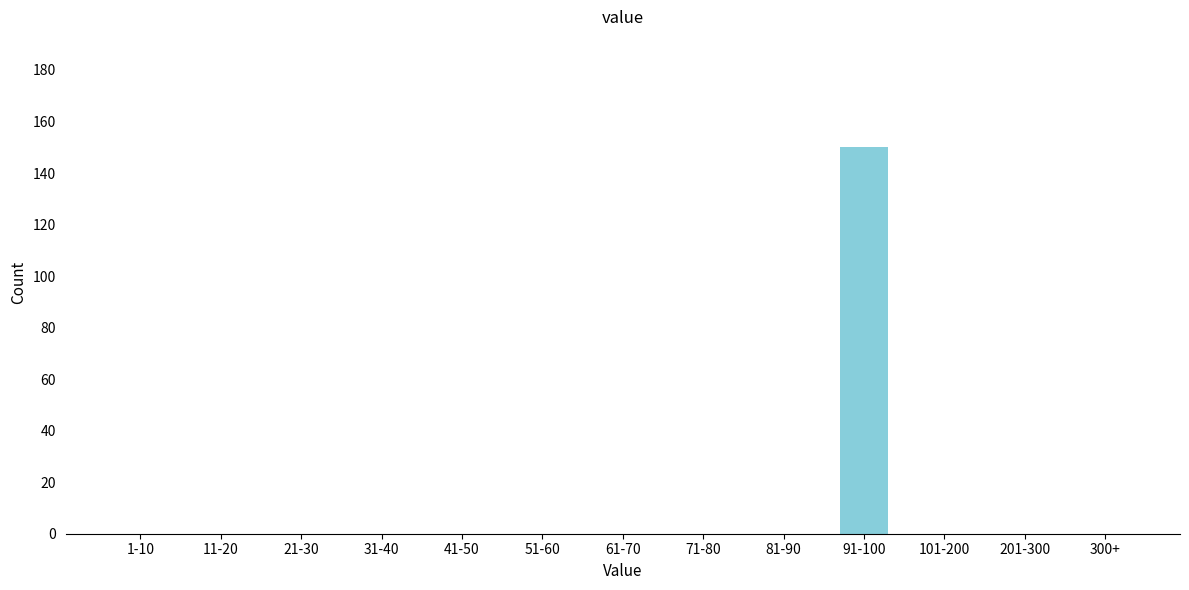

Reading left to right, list all the values displayed in this chart.

1-10=0	11-20=0	21-30=0	31-40=0	41-50=0	51-60=0	61-70=0	71-80=0	81-90=0	91-100=150	101-200=0	201-300=0	300+=0